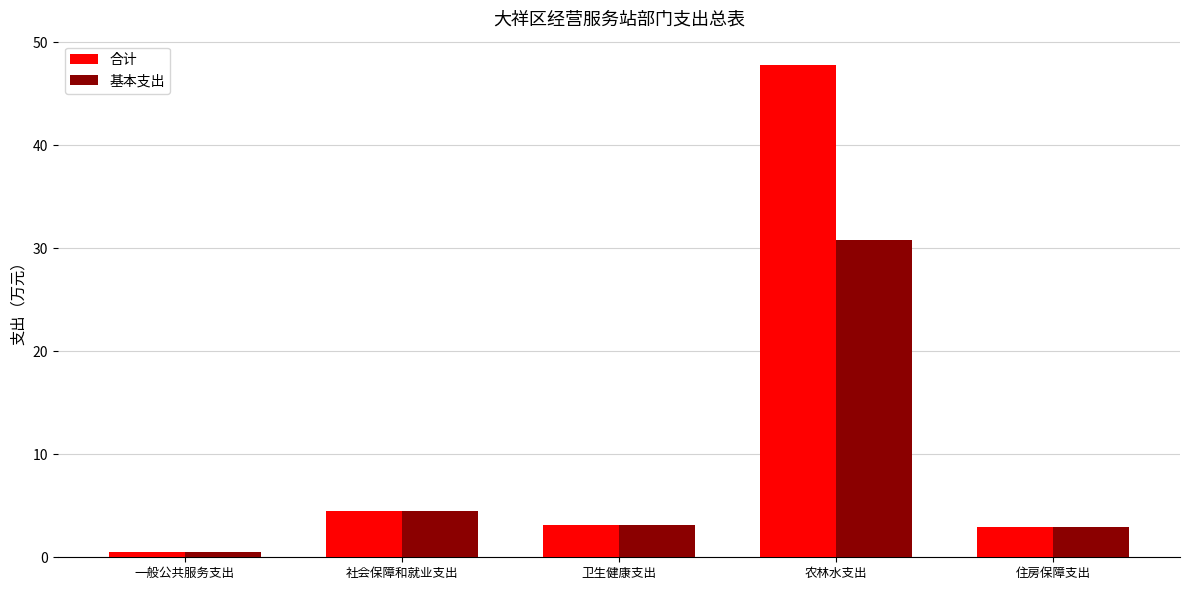

The 合计 series shows 3.2 at 卫生健康支出. True or false?

True